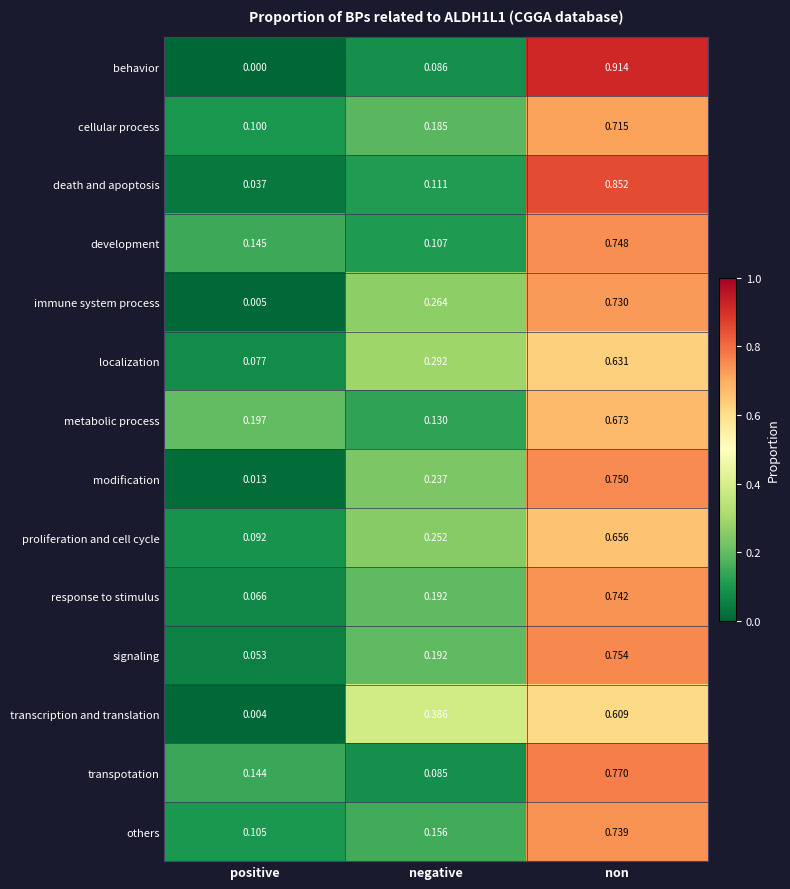

Which series has the largest range (max minus min)?

behavior